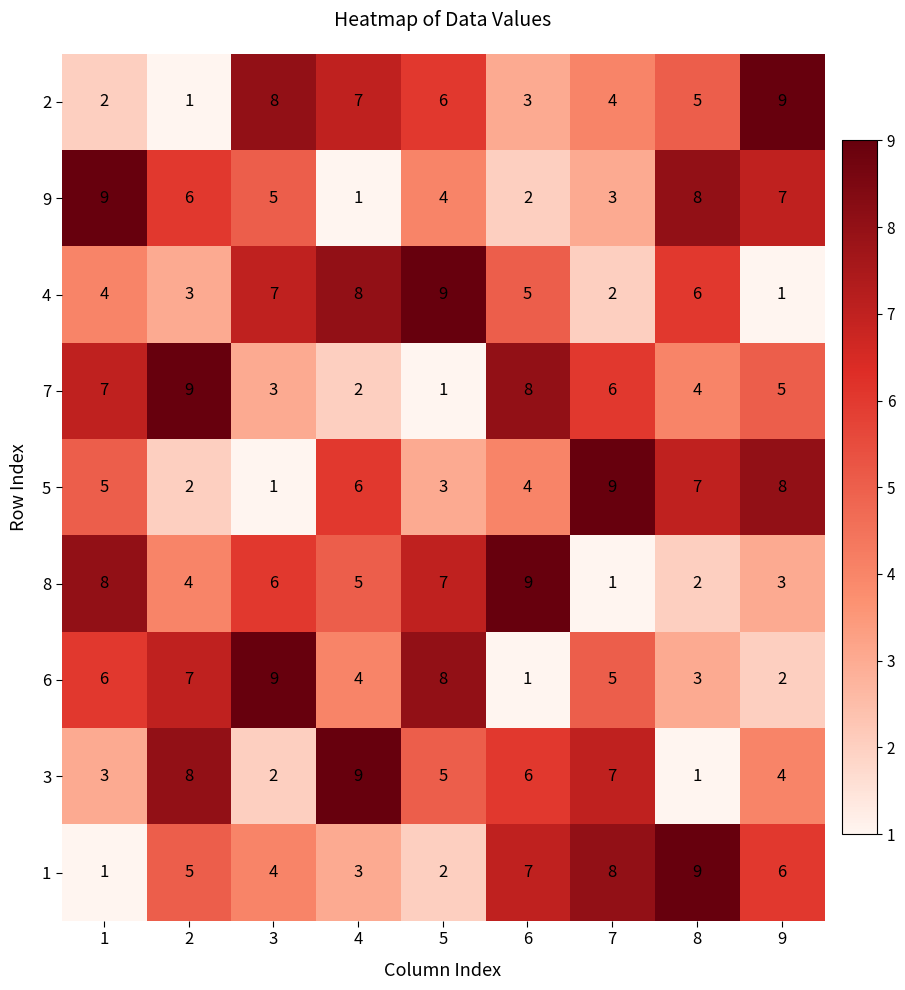

What is the difference between the highest and lowest values at 1?

8